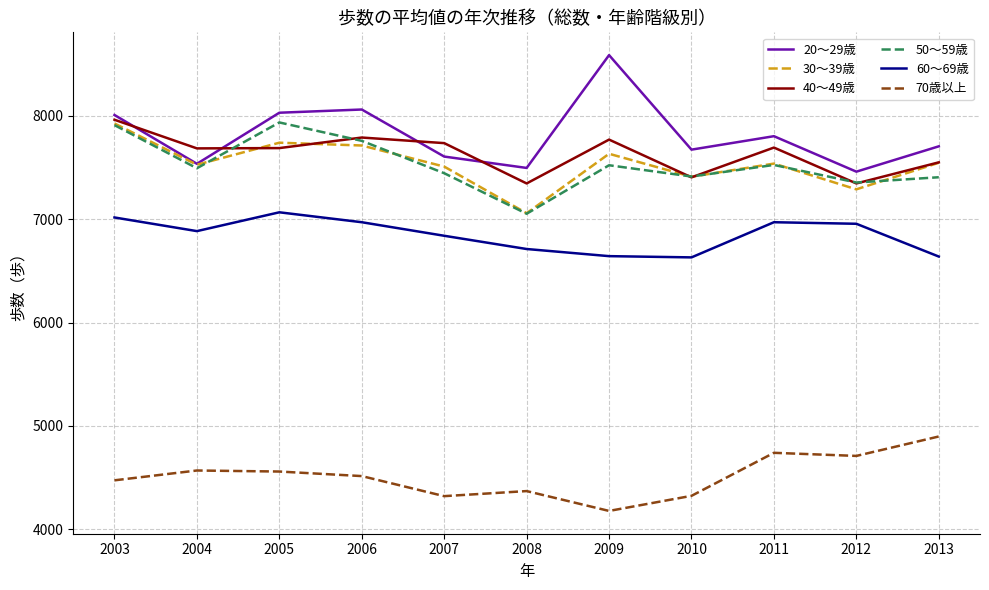

The value of 50～59歳 at 2005 is 11974. True or false?

False